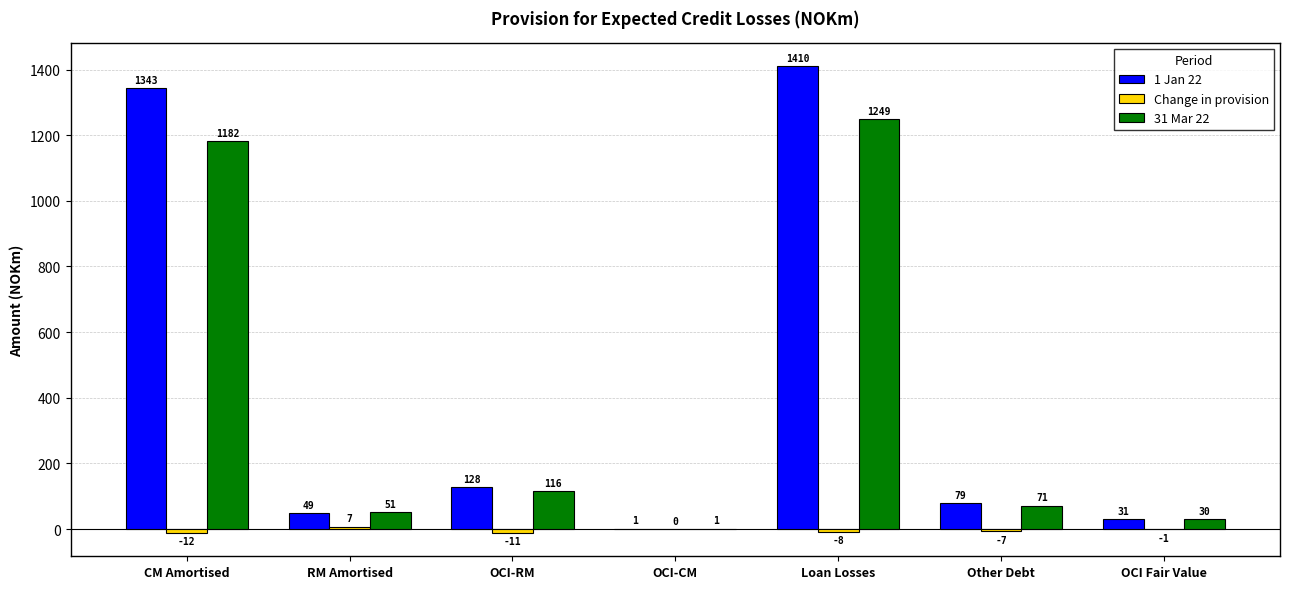

Which series has the largest total across all categories?

1 Jan 22